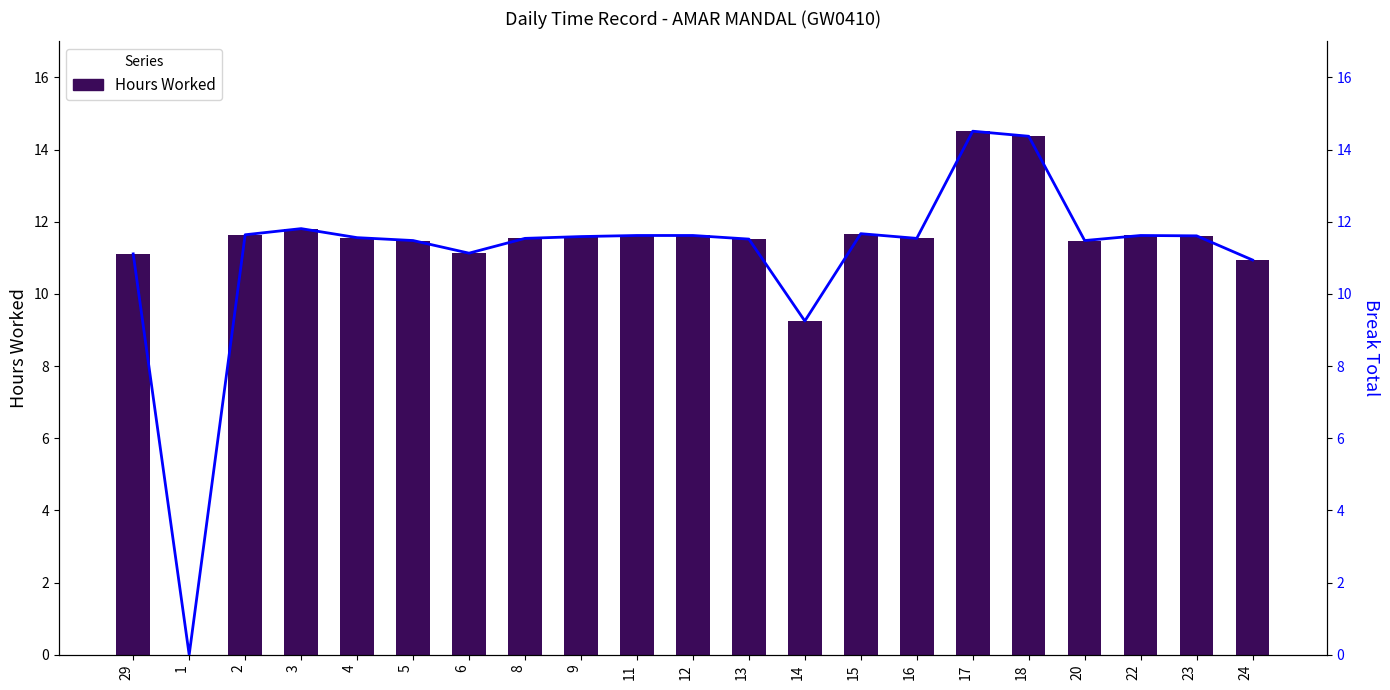

How many distinct data groups are displayed?

2